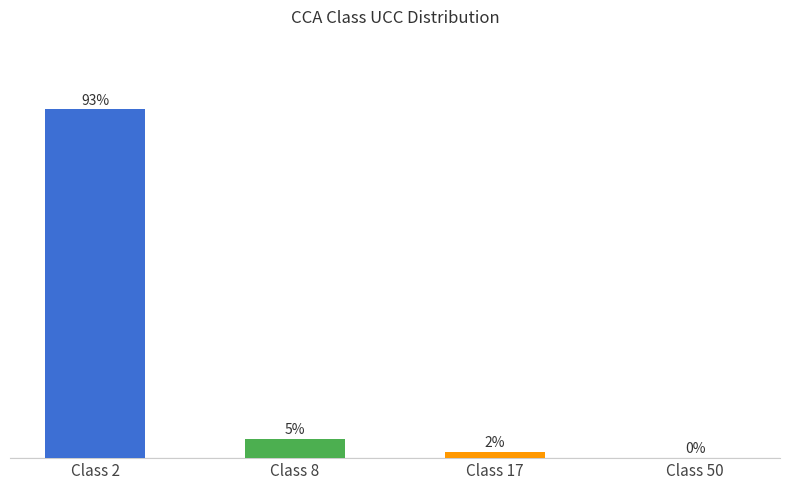

Which has a higher value, Class 17 or Class 2?

Class 2